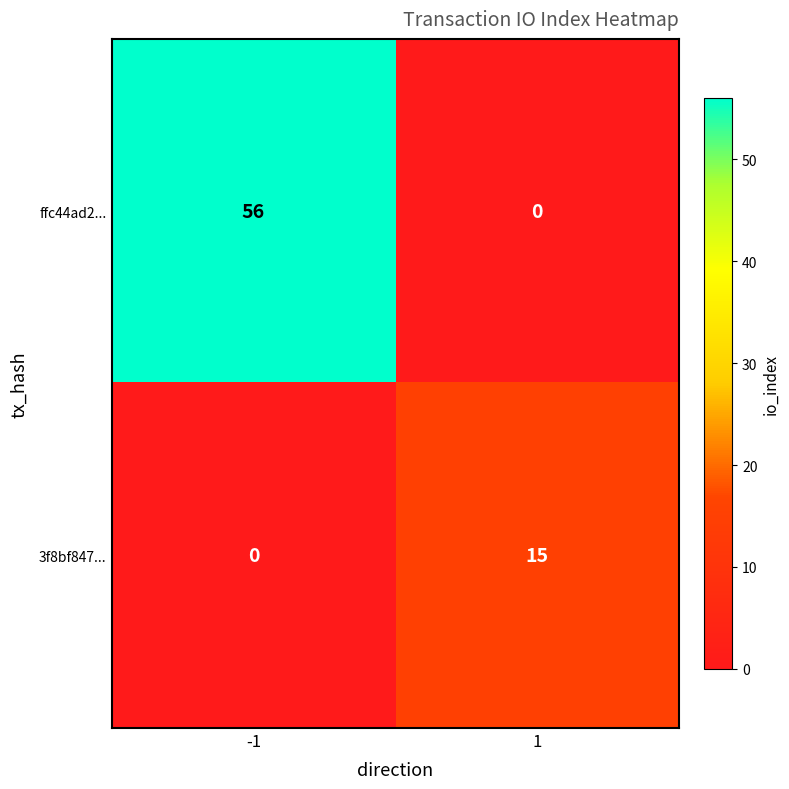

What is the total value across all series at -1?

56